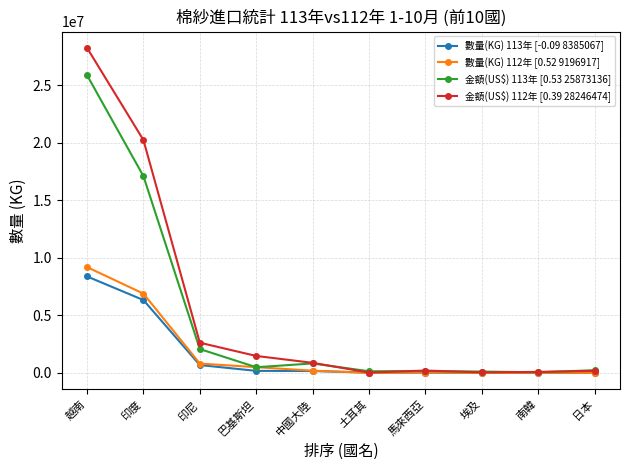

Is it true that 金額(US$) 113年 [0.53 25873136] equals 25873136 at 越南?

True